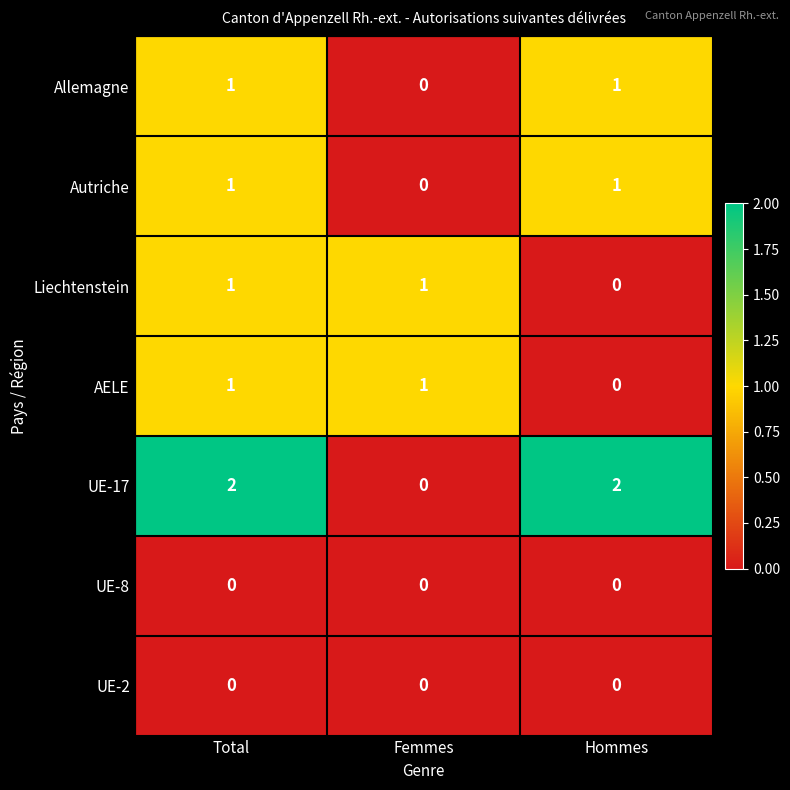

Between Total and Femmes, which series saw the biggest shift?

UE-17